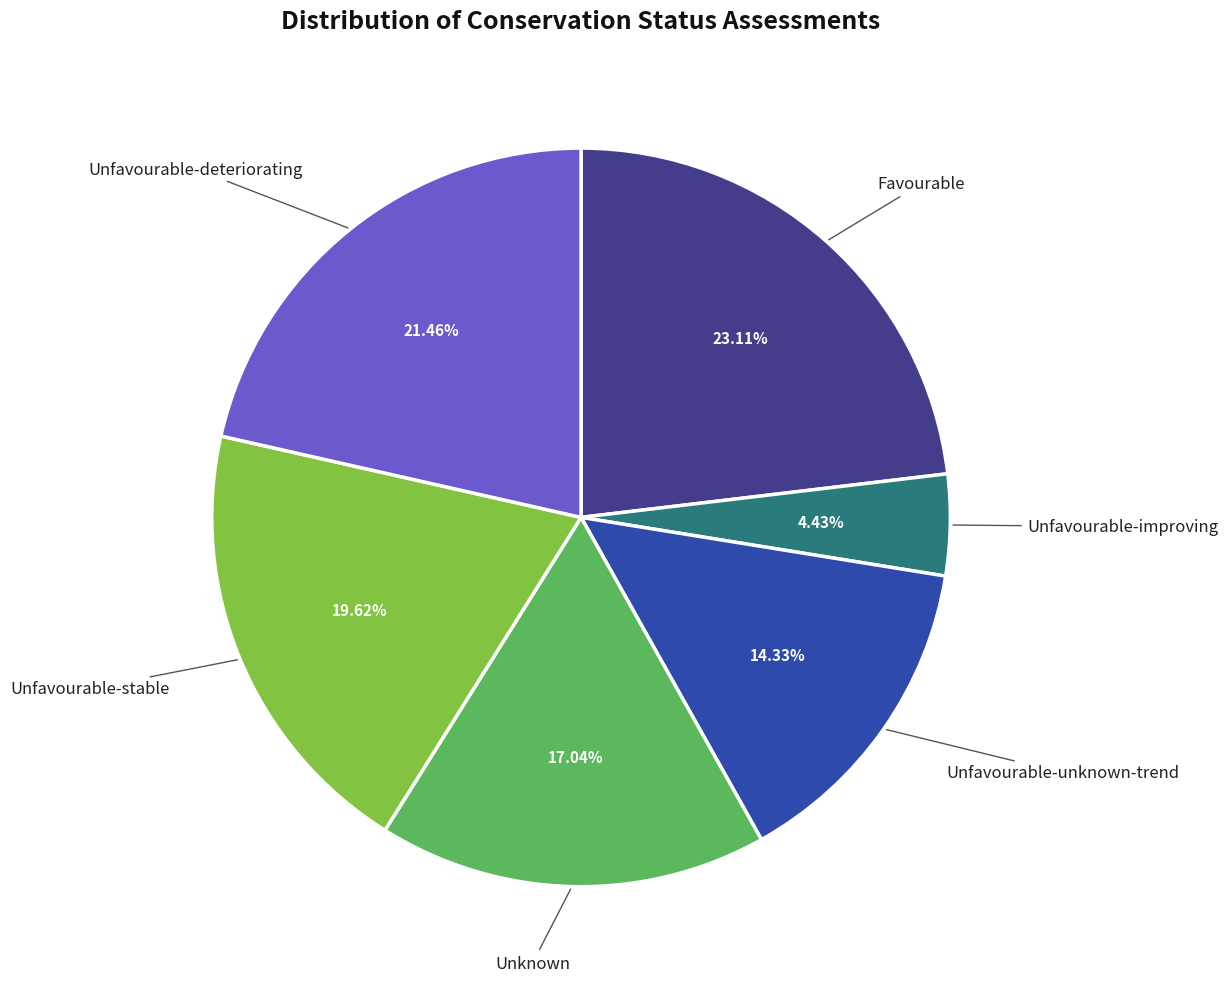

Is there a majority slice in this chart?

No